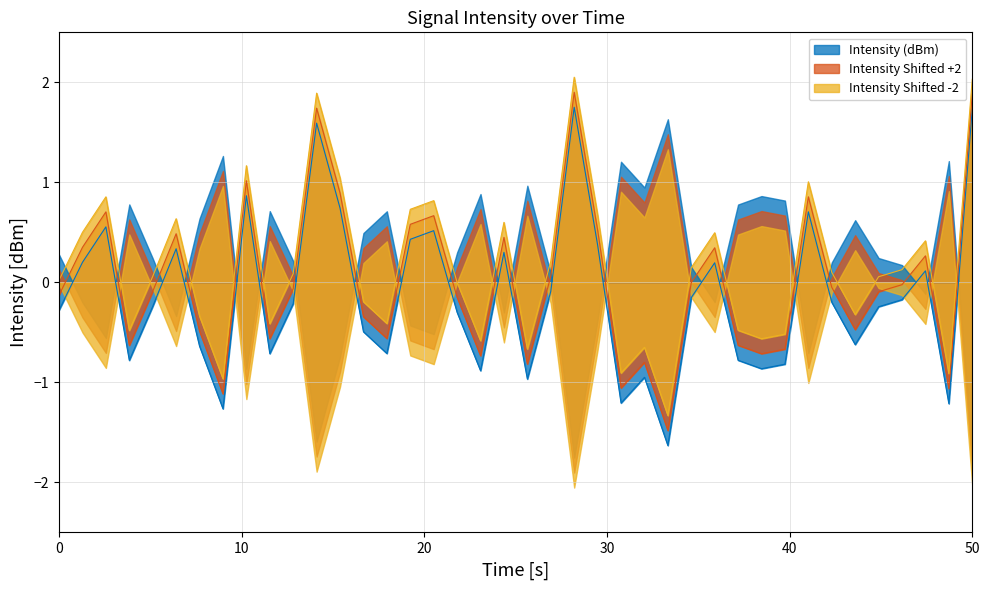

What value does the Intensity Shifted -2 series have at 50?

2.0